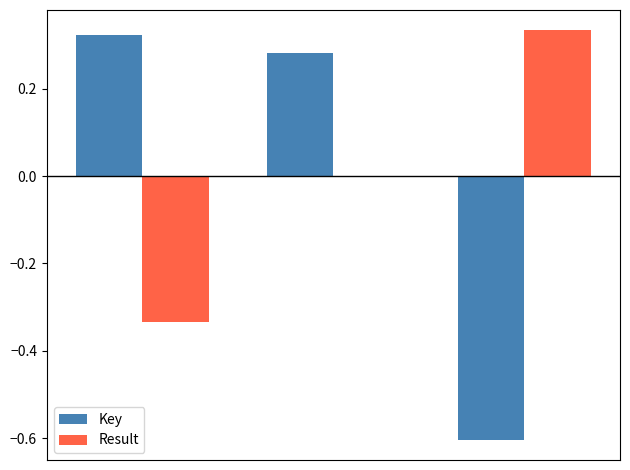

Are the bars grouped side by side (vs. stacked)?

Yes